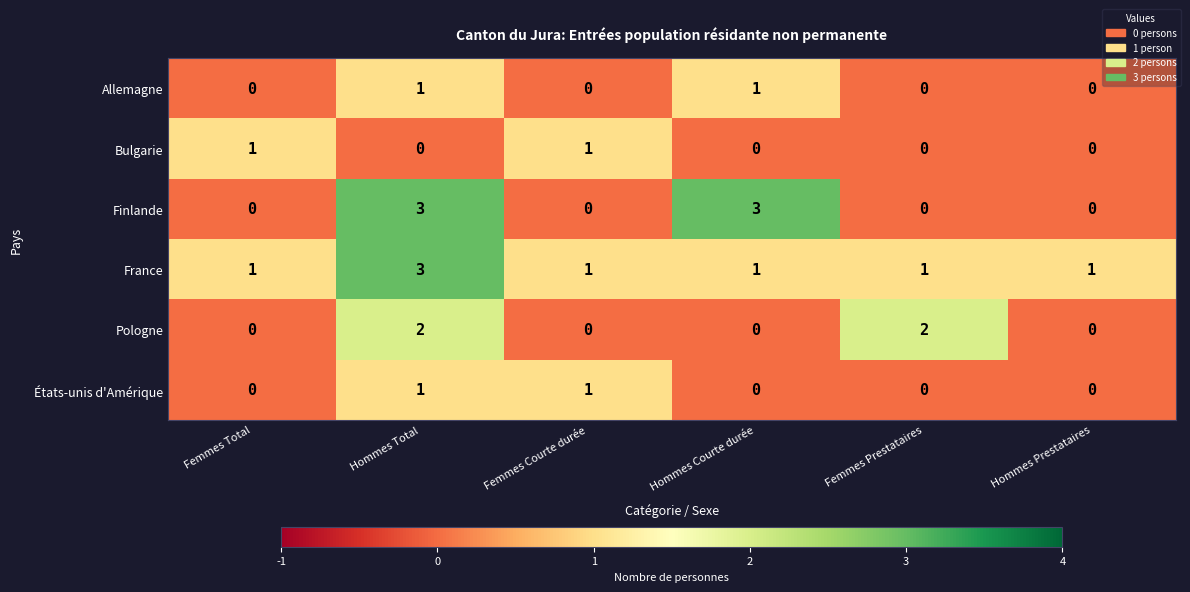

What is the sum of all Pologne values?

4